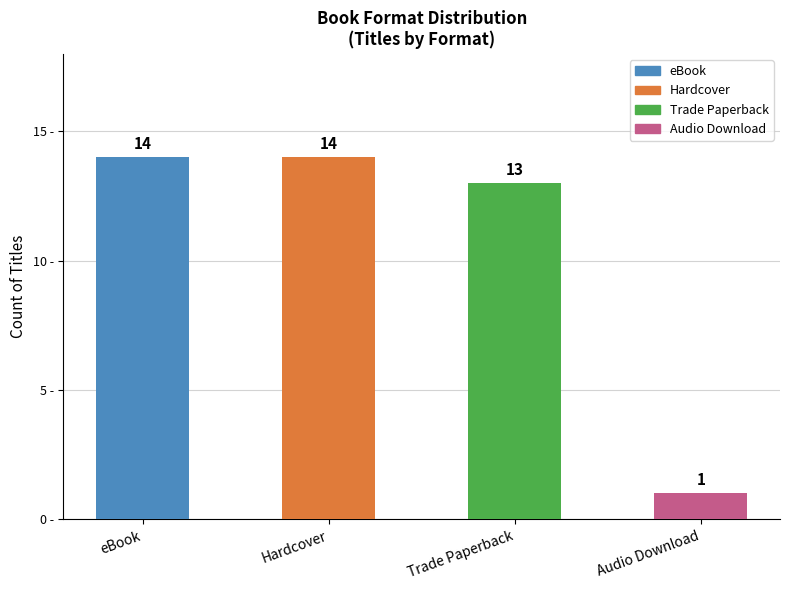

Which has a higher value, Audio Download or eBook?

eBook